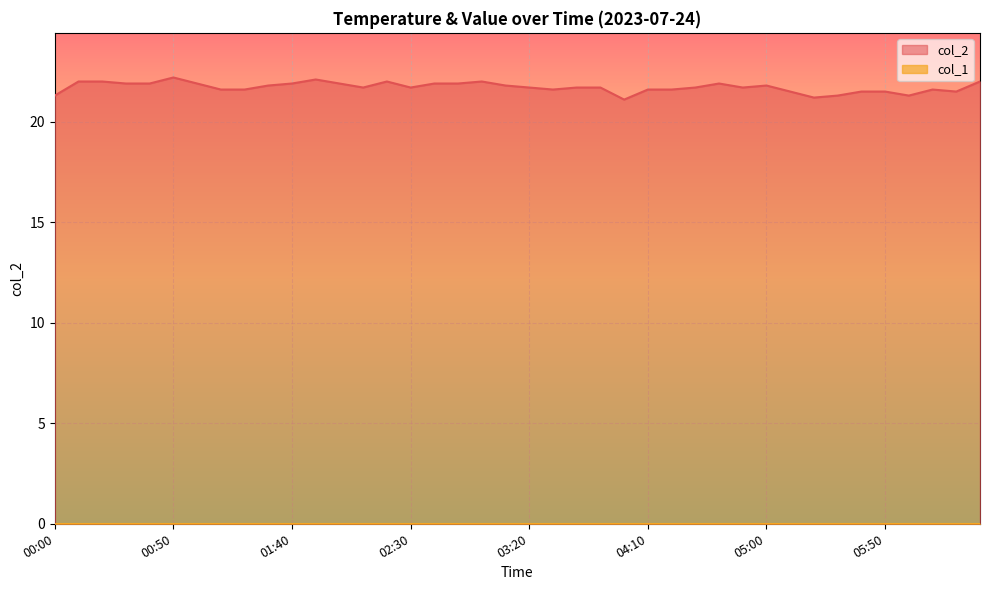

At which category does the data reach its first local valley?

02:10